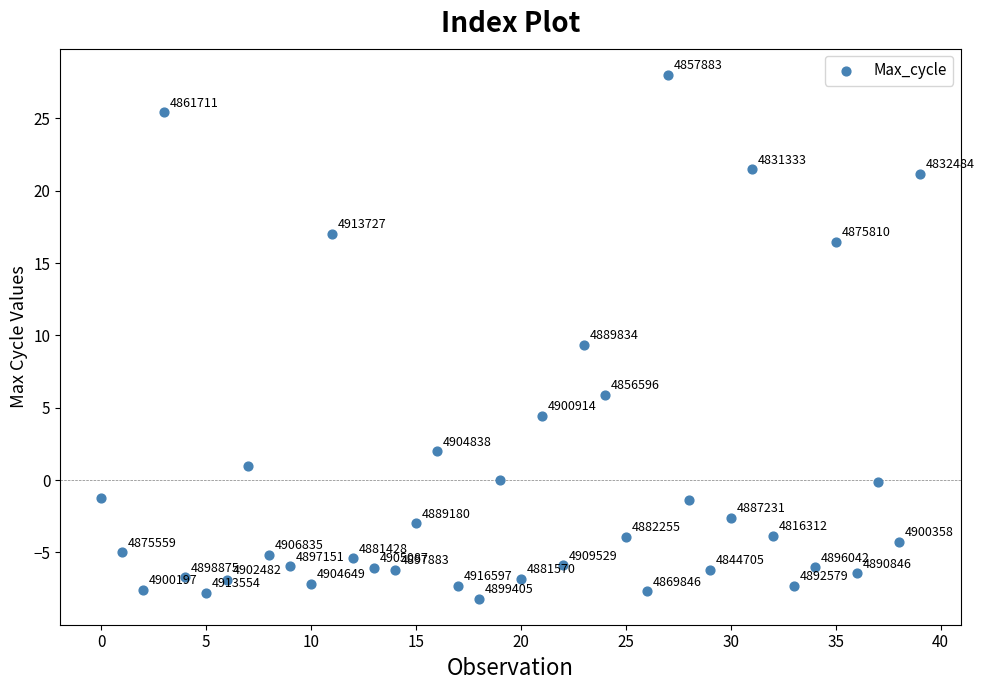

What Y value in the scatter plot is closest to 9?

9.3